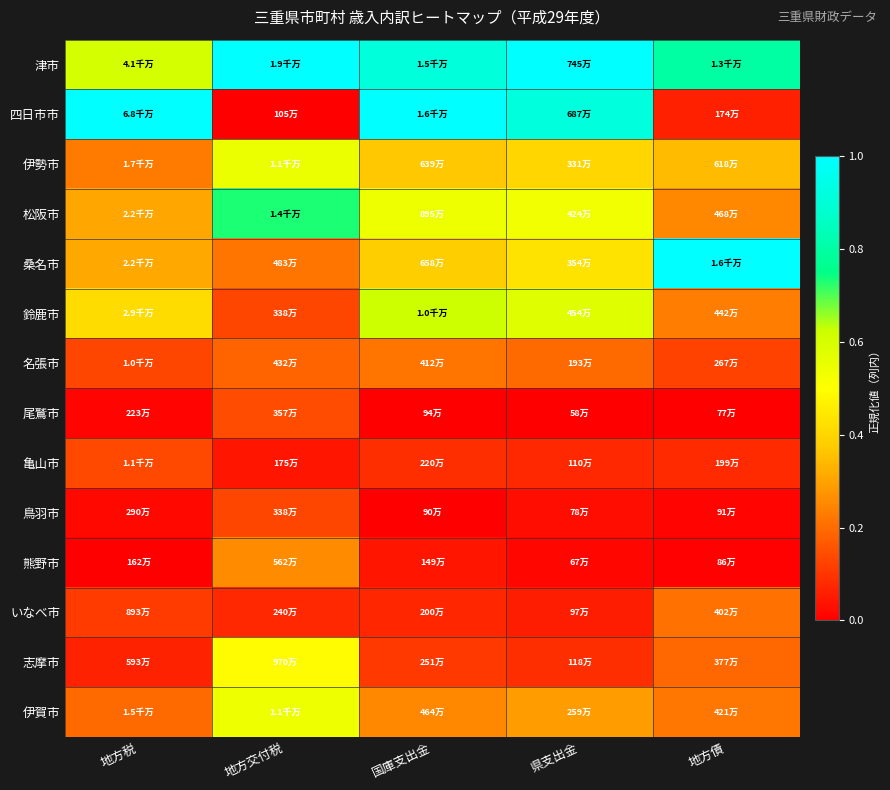

What is the greatest value displayed?

1.0